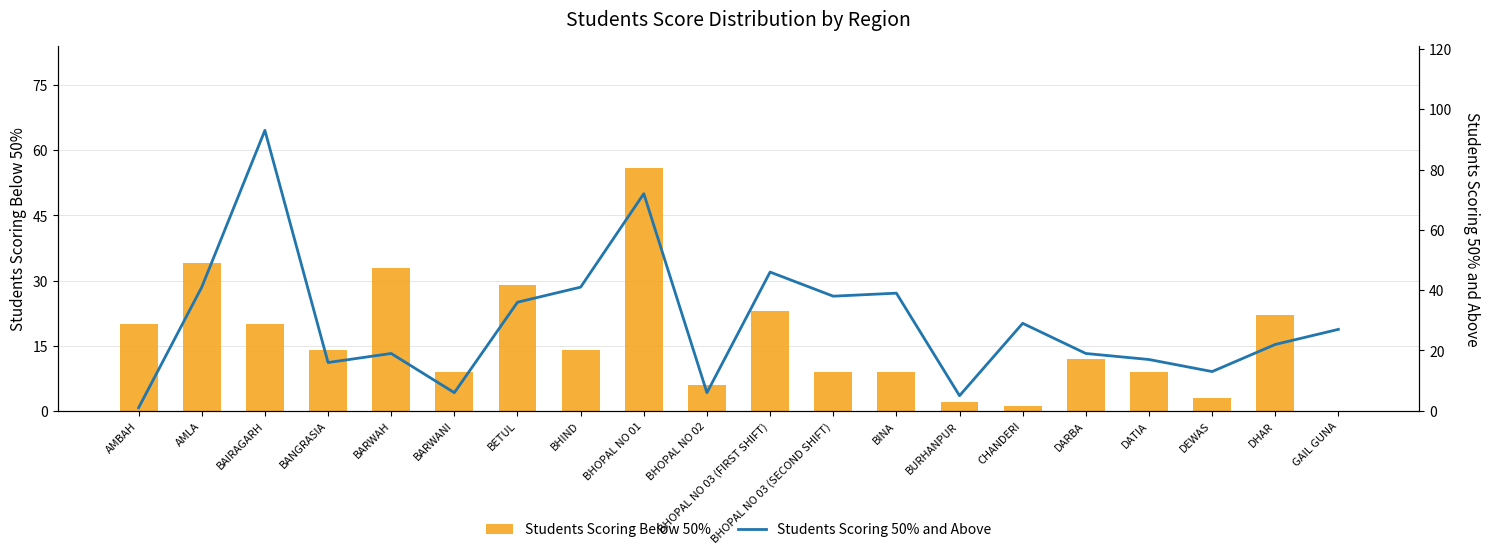

What is the total value across all series at DHAR?

44